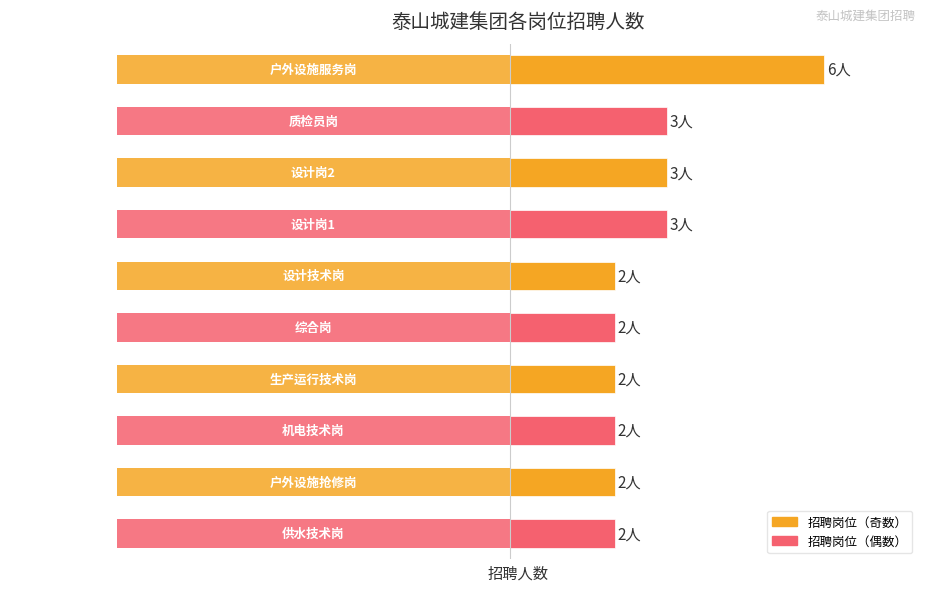

Reading right to left, list all the values displayed in this chart.

9=2	8=2	7=2	6=2	5=2	4=2	3=3	2=3	1=3	0=6